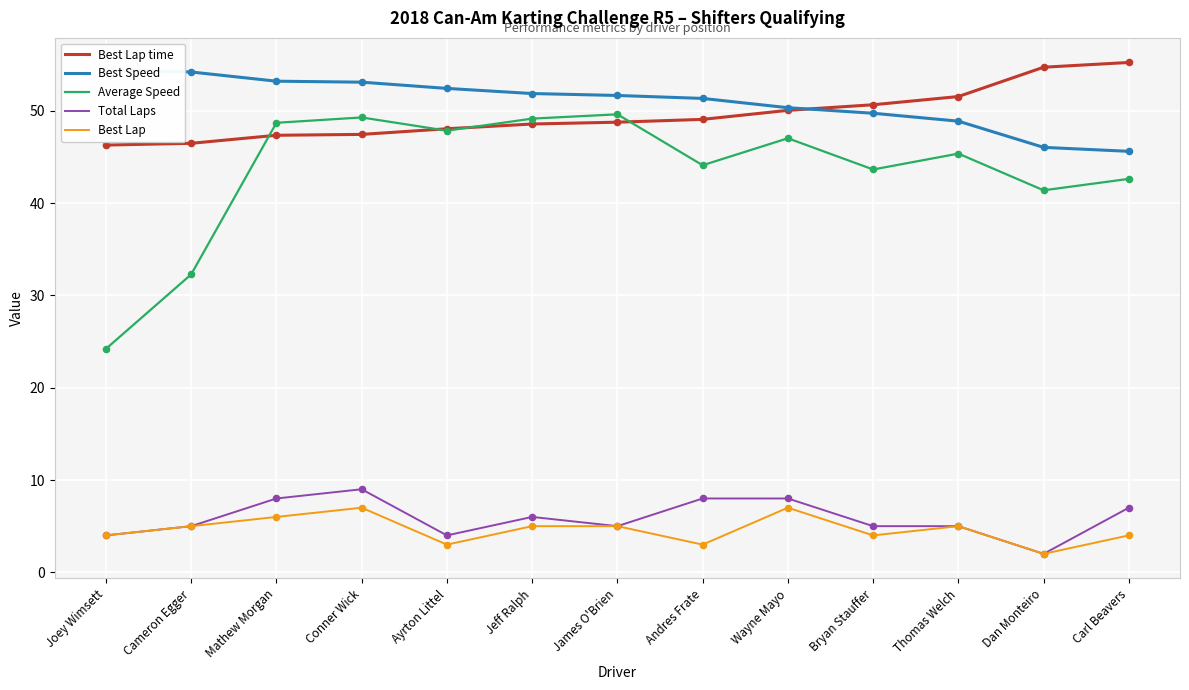

At how many categories does at least one series exceed 44?

13